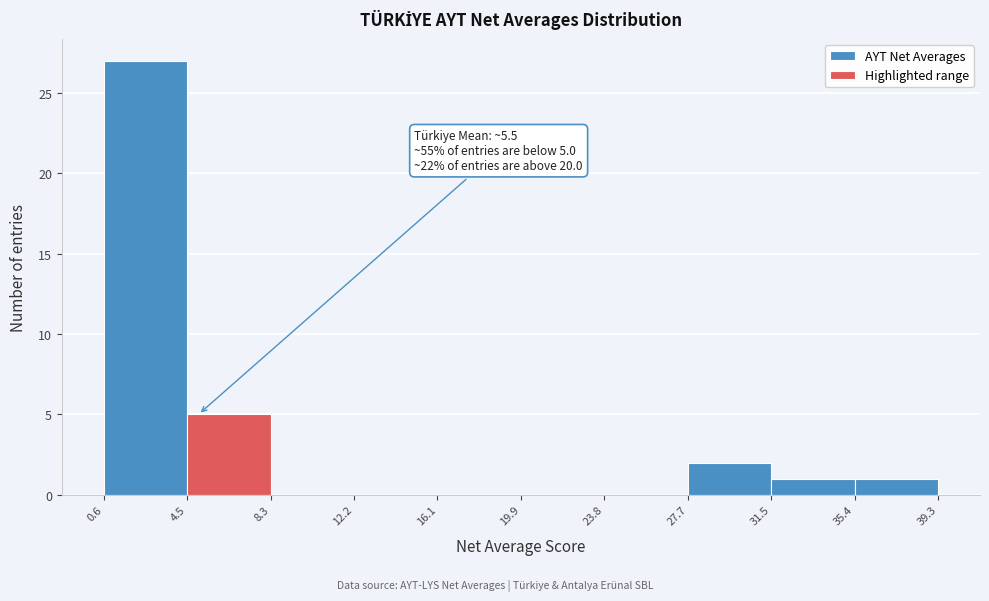

Over which range of the x-axis is the bar tallest?

0.6 to 4.5